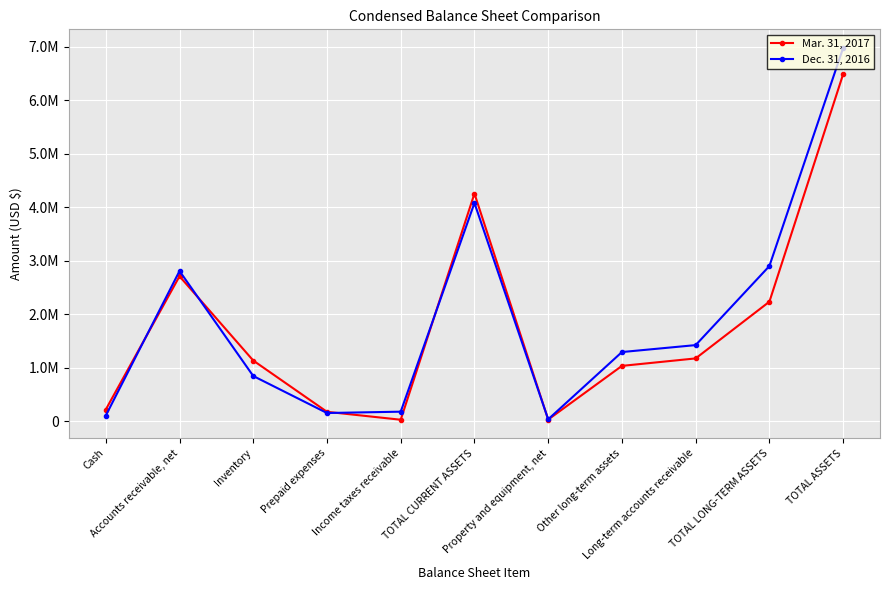

The Mar. 31, 2017 series shows 2243766 at TOTAL CURRENT ASSETS. True or false?

False